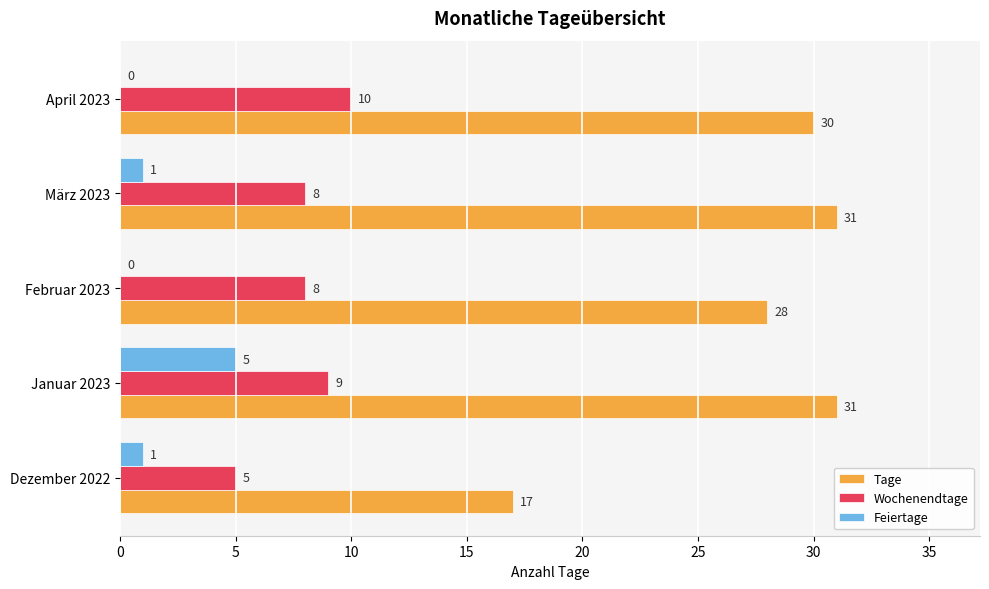

What is the sum of the Wochenendtage values at Januar 2023 and April 2023?

19